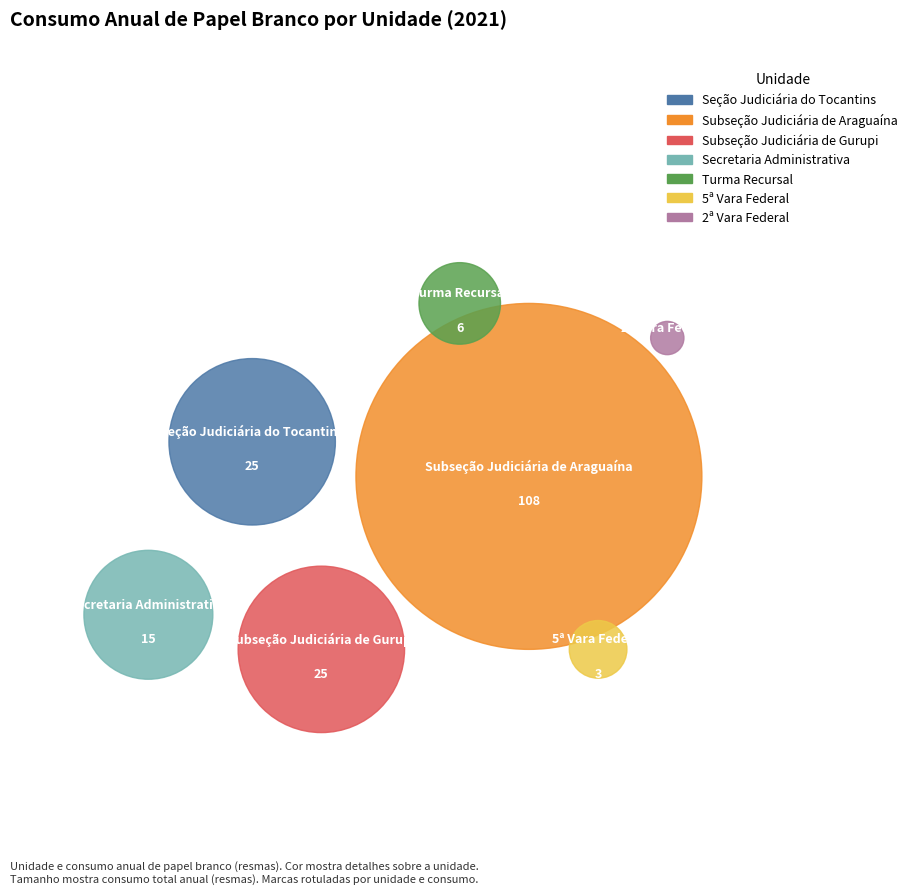

What percentage is NOT represented by Subseção Judiciária de Araguaína?

41.0%